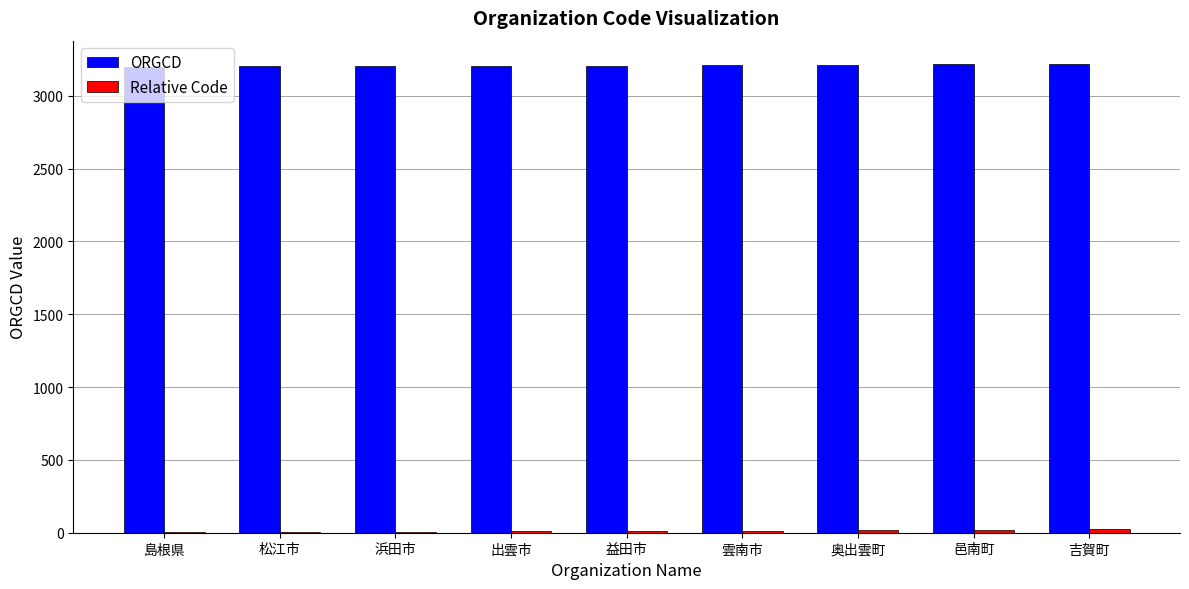

What is the total value across all series at 奥出雲町?

3226